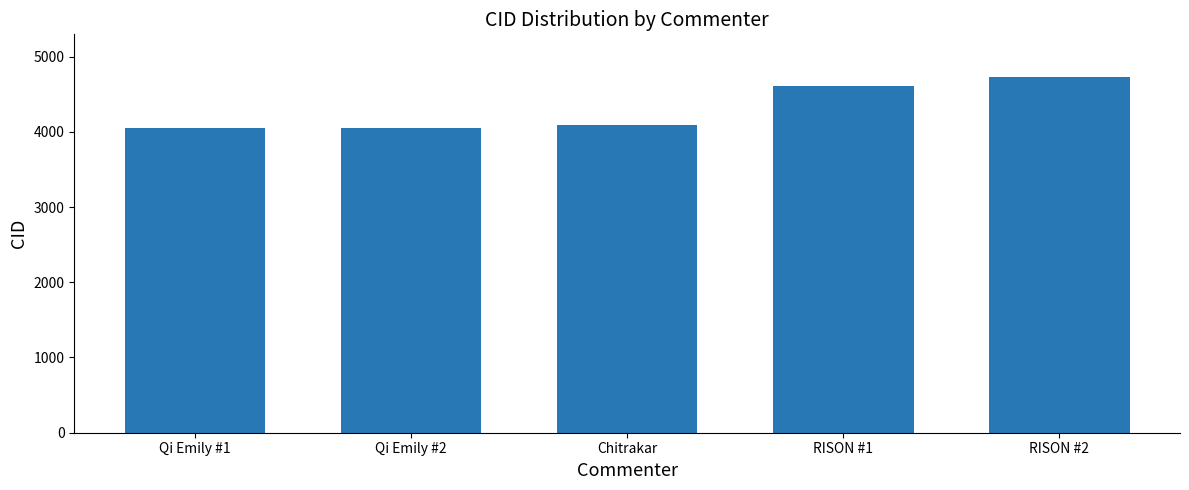

What is the minimum value shown in the chart?

4049